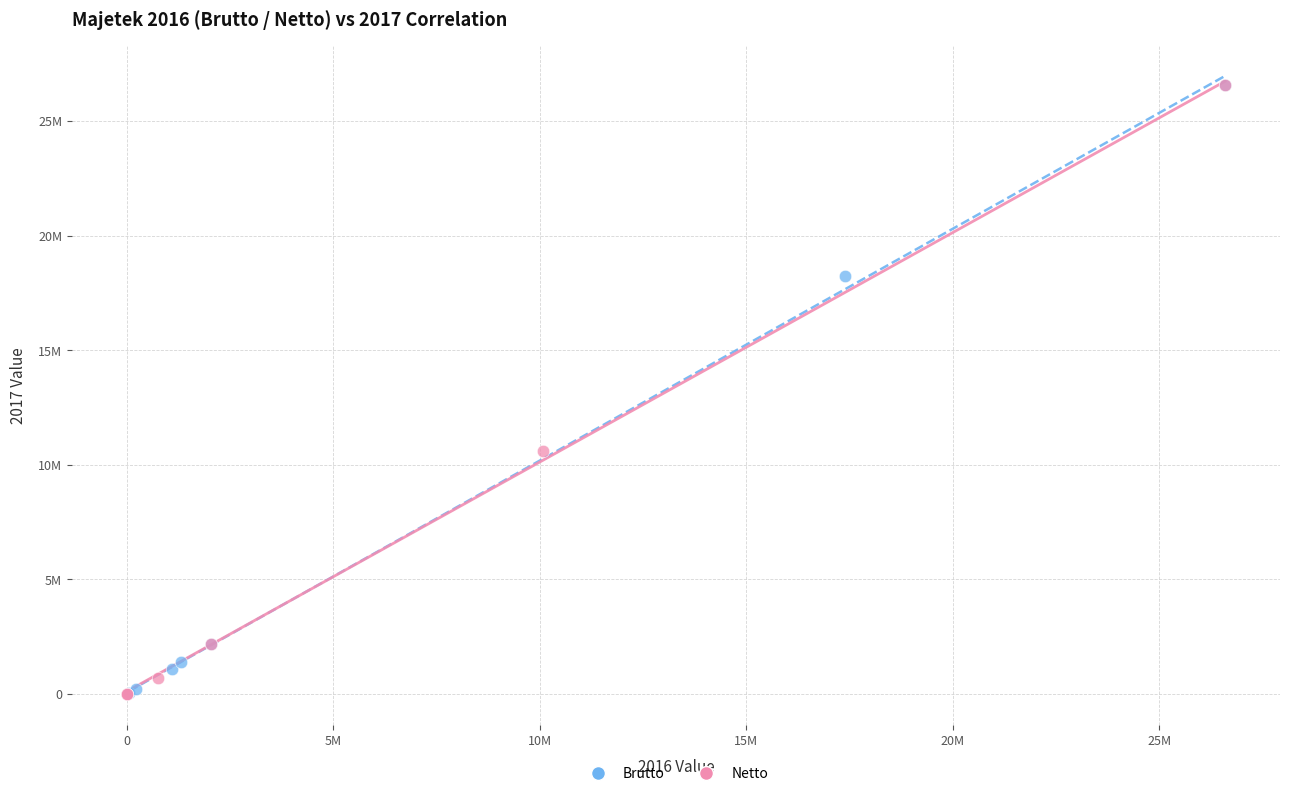

What are all the series names shown in the legend?

Brutto, Netto